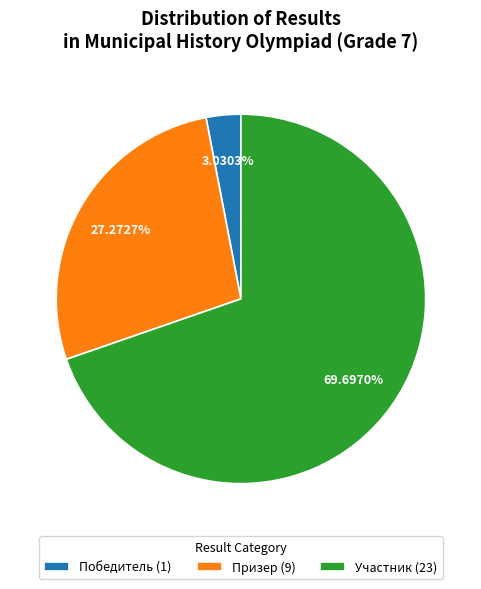

True or false: Победитель accounts for 3% of the total.

True